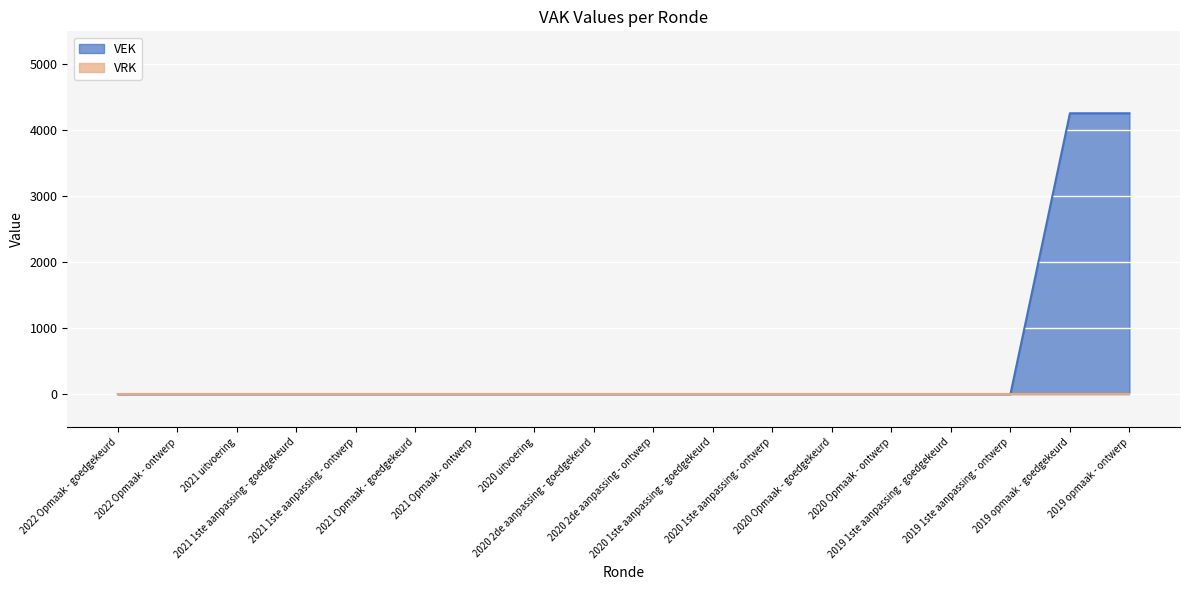

The chart shows a value of 0 at 2020 uitvoering. True or false?

True